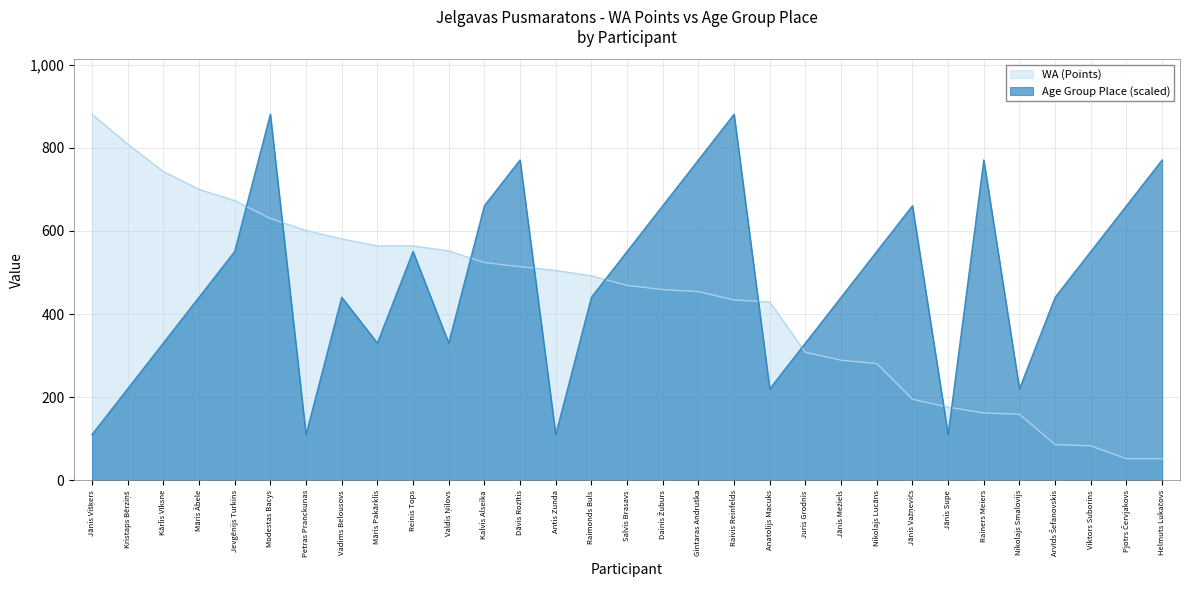

What is the label of the 27th point from the right?

Jevgēnijs Turkins